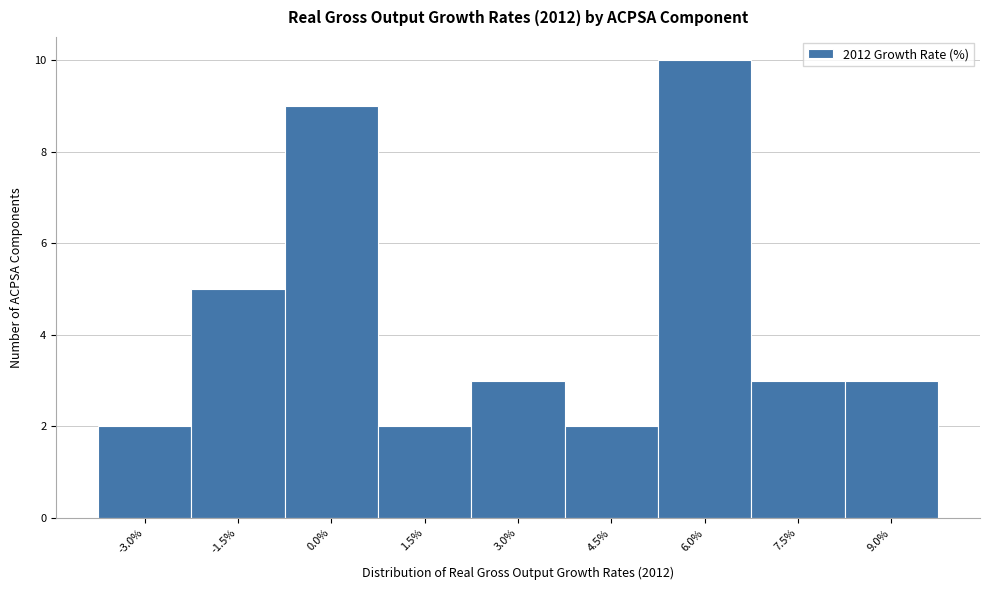

Reading right to left, list all the values displayed in this chart.

9.0%=3	7.5%=3	6.0%=10	4.5%=2	3.0%=3	1.5%=2	0.0%=9	-1.5%=5	-3.0%=2